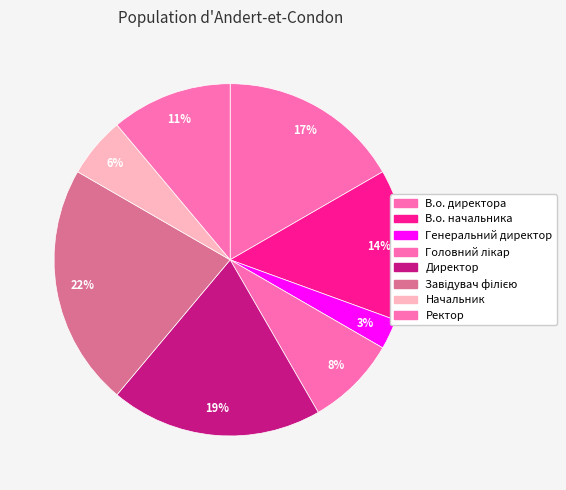

Which slice is the smallest?

Генеральний директор